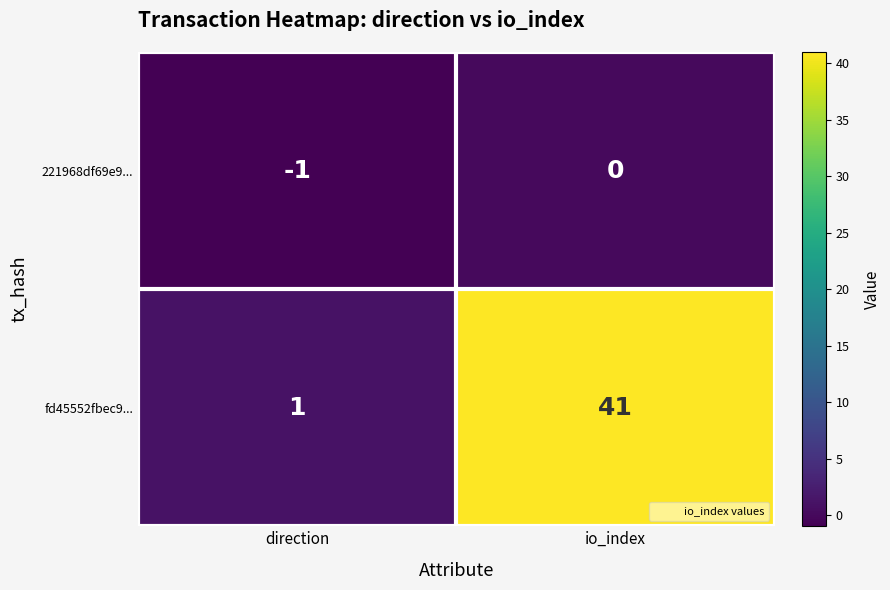

Is it true that 221968df69e9... equals -1 at direction?

True